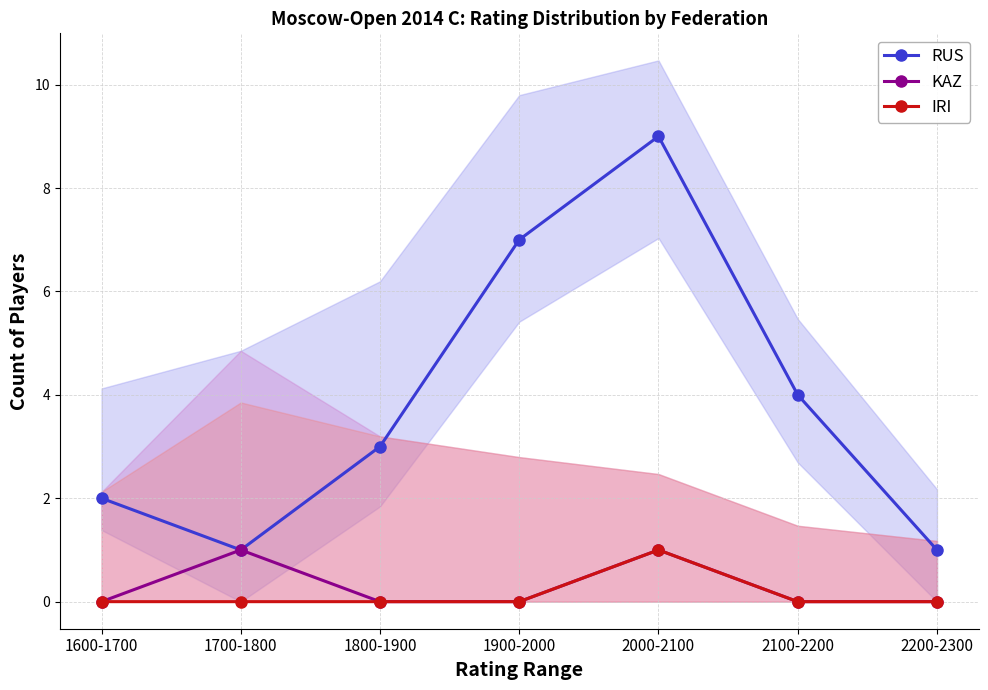

What is the spread (max minus min) of values at 1700-1800?

1